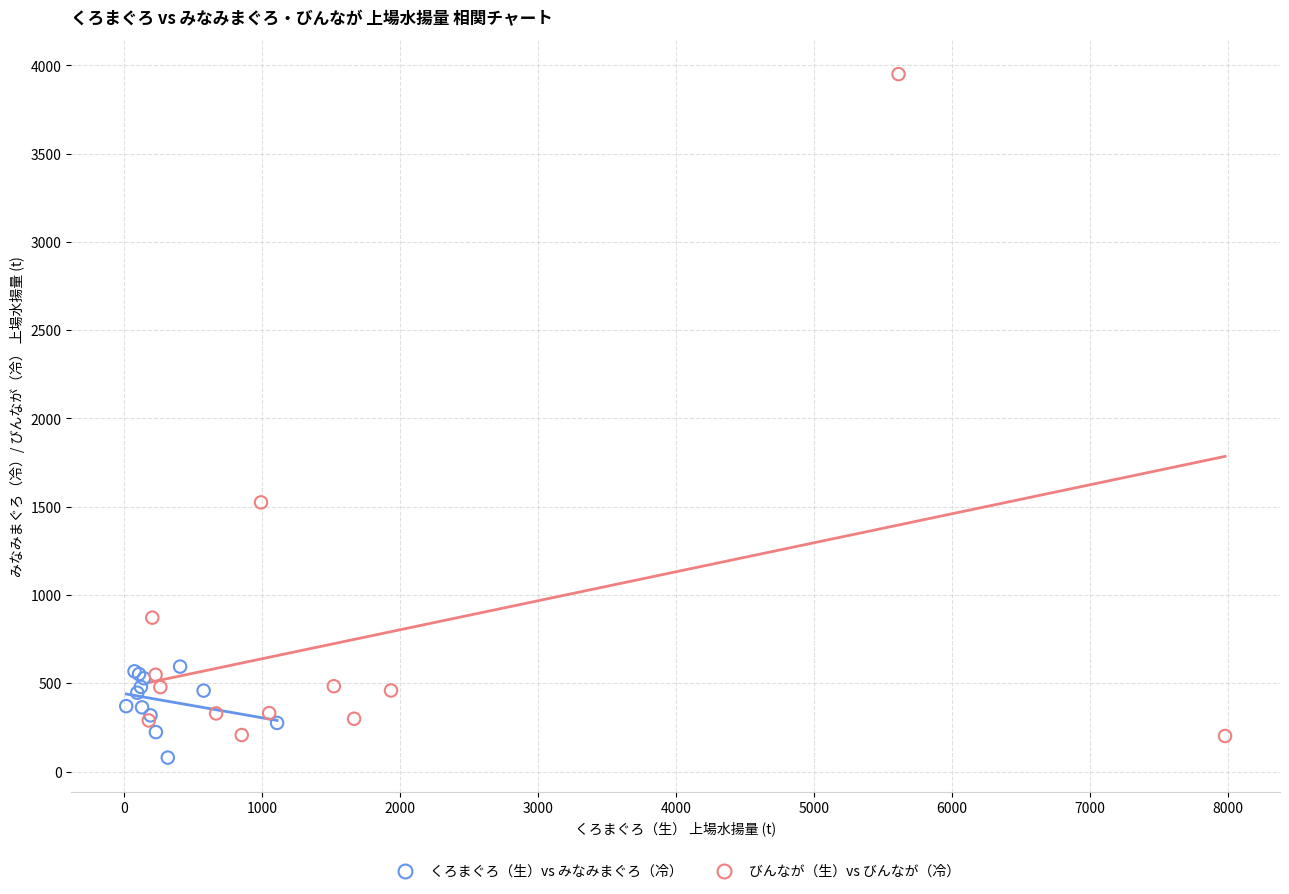

What are all the series names shown in the legend?

くろまぐろ（生）vs みなみまぐろ（冷）, びんなが（生）vs びんなが（冷）